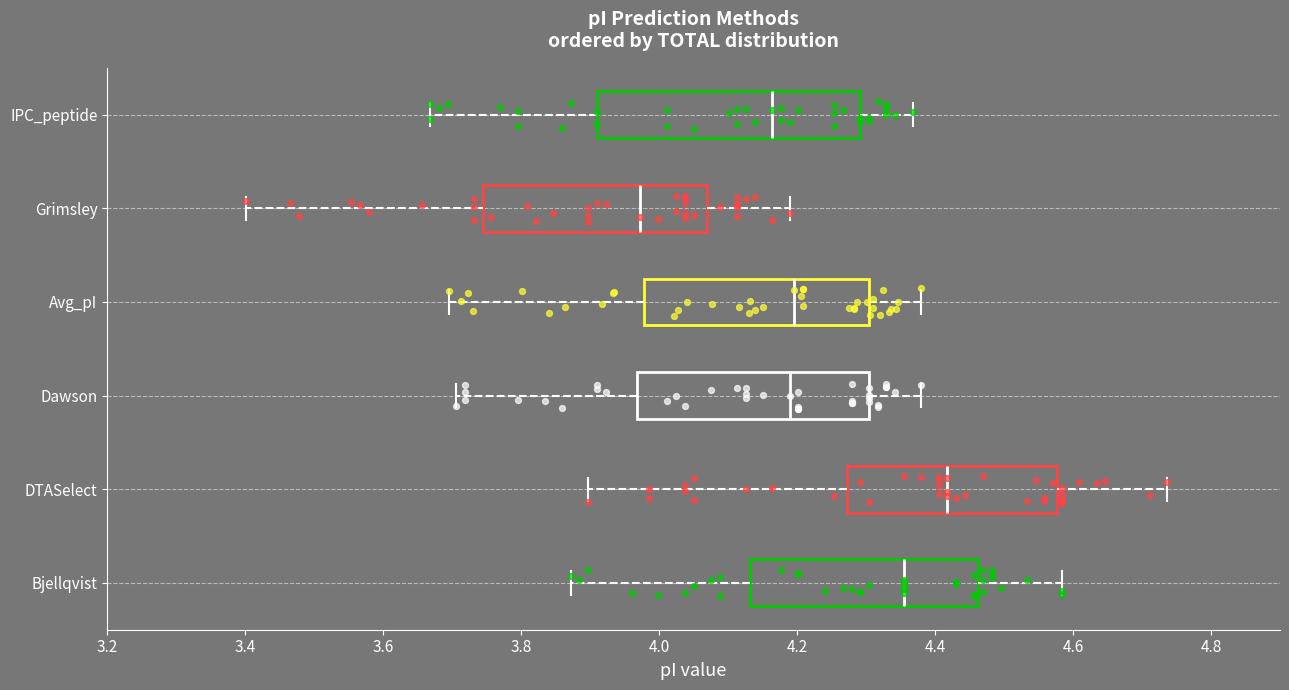

Where is the left edge of the box for Grimsley on the x-axis? The values are not printed on the chart, so give them approximately, as read against the axis.

3.74